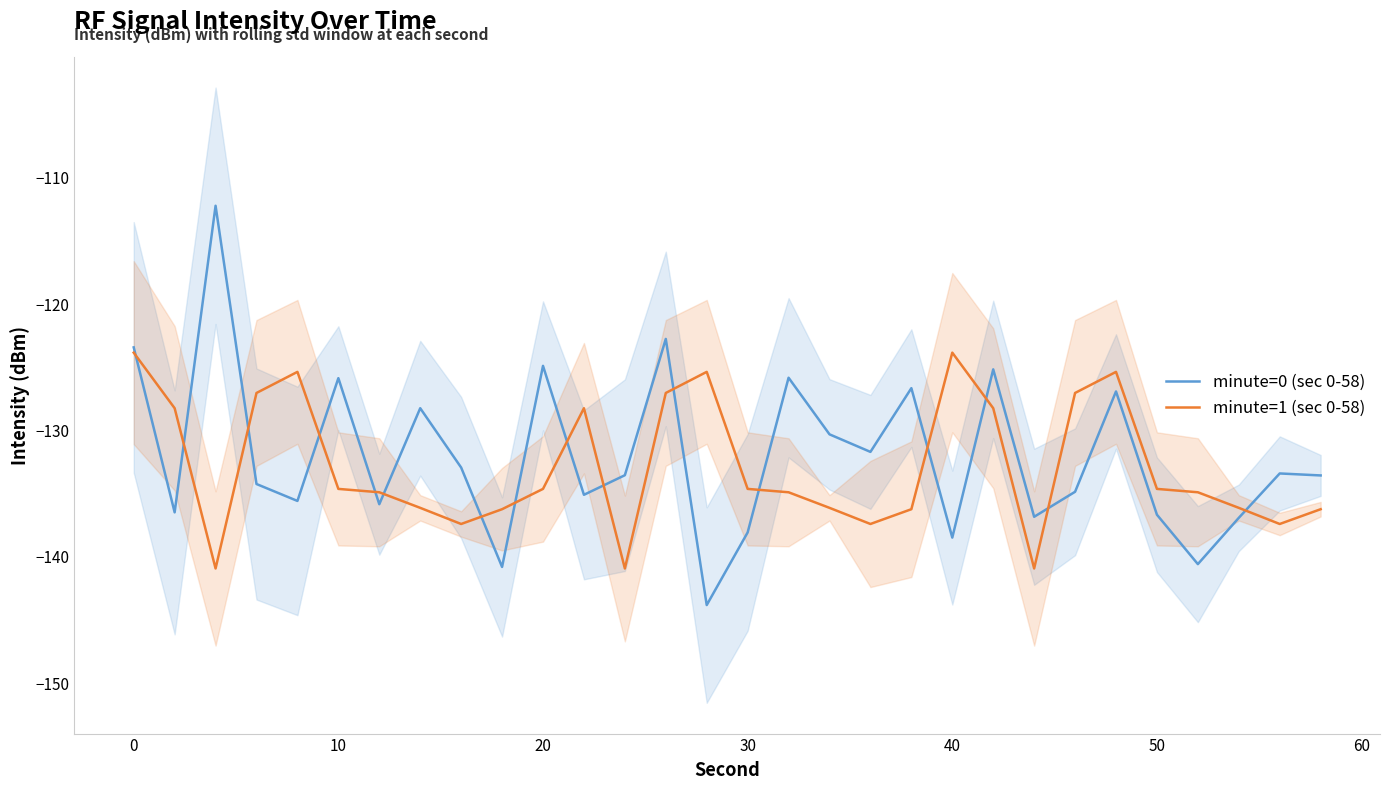

Reading left to right, transcribe all the data shown in this chart.

minute=0 (sec 0-58): -123.4	-136.5	-112.2	-134.2	-135.6	-125.9	-135.8	-128.2	-132.9	-140.8	-124.9	-135.1	-133.5	-122.8	-143.8	-138.1	-125.8	-130.3	-131.7	-126.7	-138.5	-125.2	-136.8	-134.9	-126.9	-136.7	-140.6	-136.9	-133.4	-133.6
minute=1 (sec 0-58): -123.8	-128.2	-140.9	-127.0	-125.4	-134.6	-134.9	-136.1	-137.4	-136.2	-134.6	-128.2	-140.9	-127.0	-125.4	-134.6	-134.9	-136.1	-137.4	-136.2	-123.8	-128.2	-140.9	-127.0	-125.4	-134.6	-134.9	-136.1	-137.4	-136.2